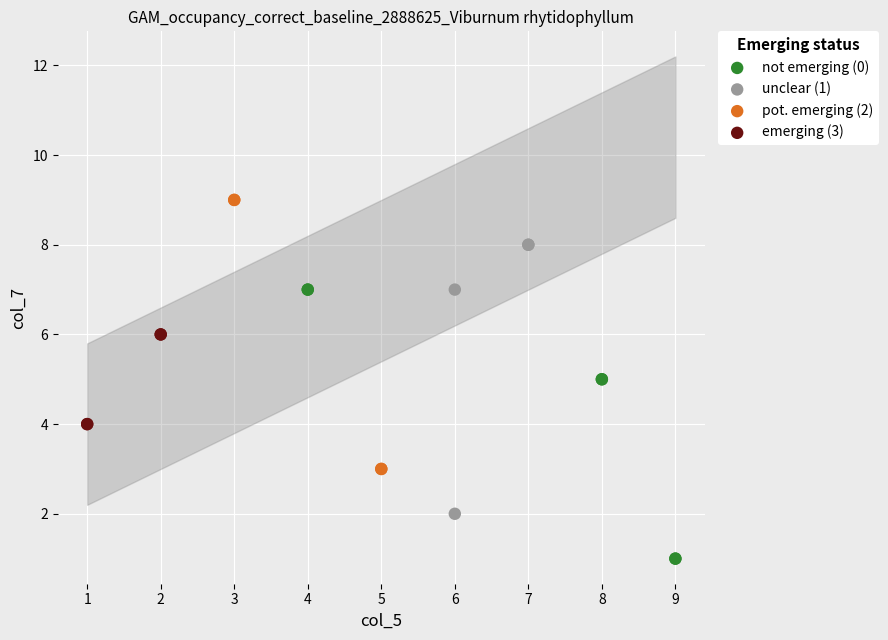

Which series reaches the maximum Y coordinate?

pot. emerging (2)